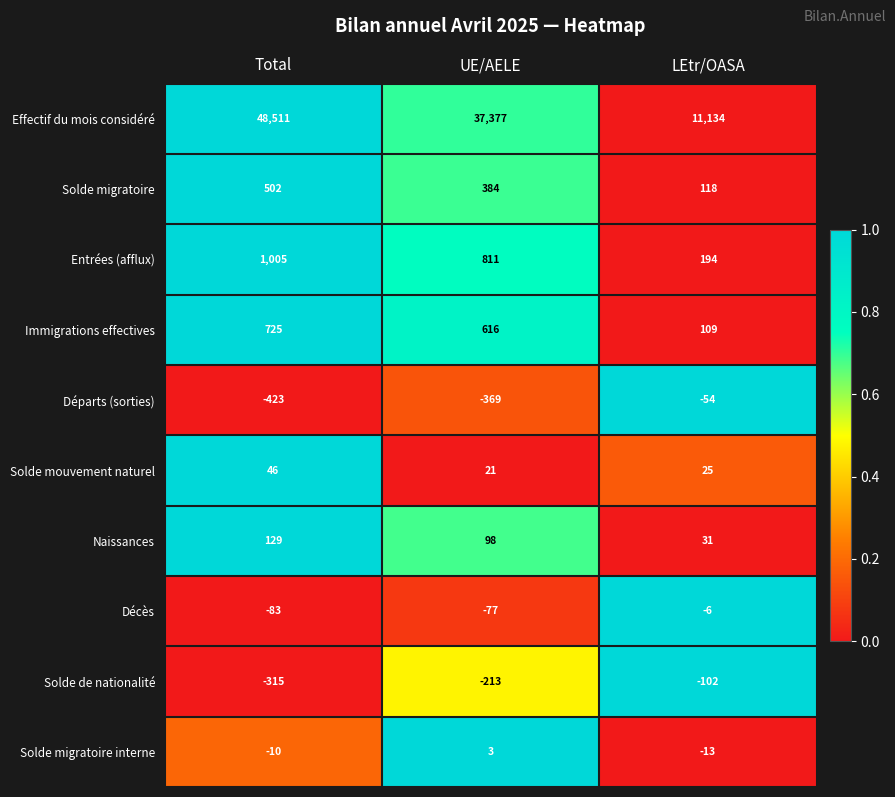

Count the Immigrations effectives values in the range 109 to 725.

3